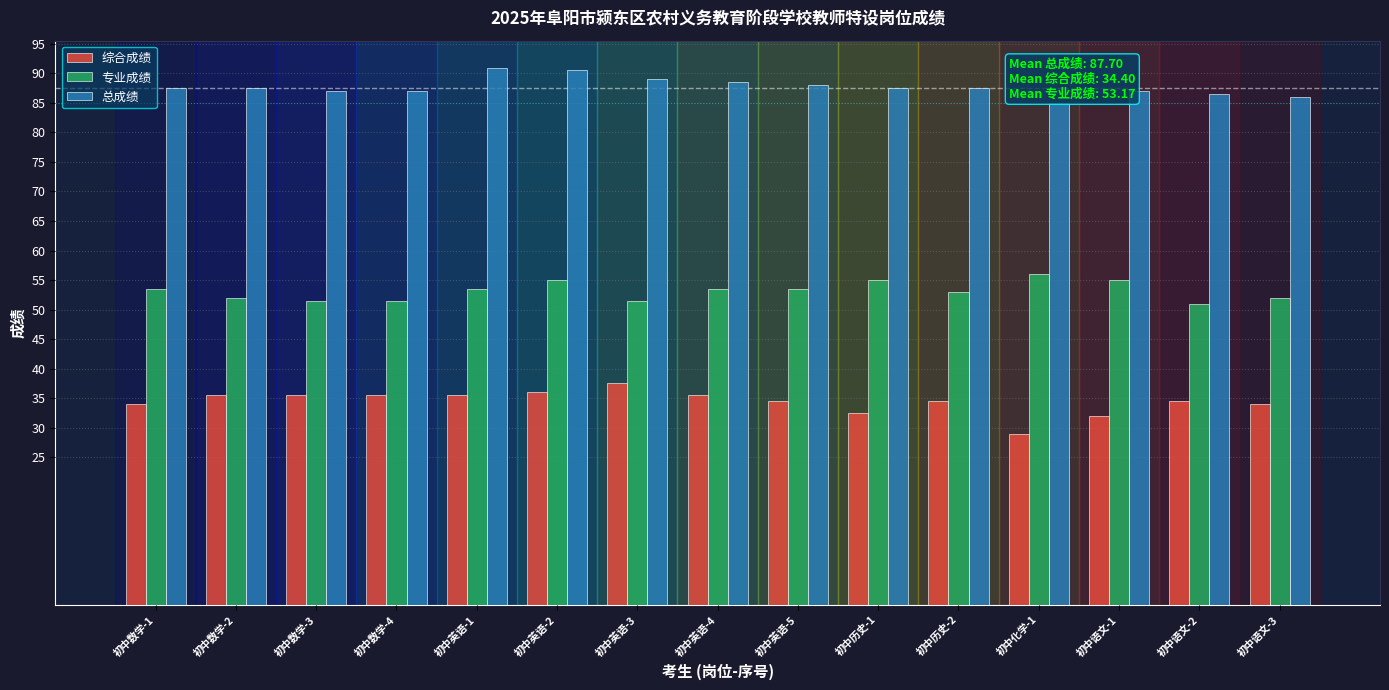

What is the spread (max minus min) of values at 初中历史-2?

53.0